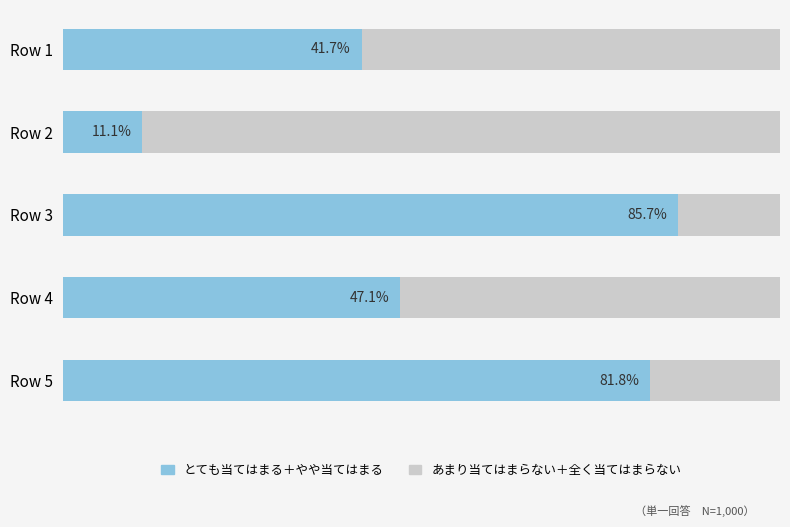

Which category has the lowest value in the とても当てはまる＋やや当てはまる series?

Row 2